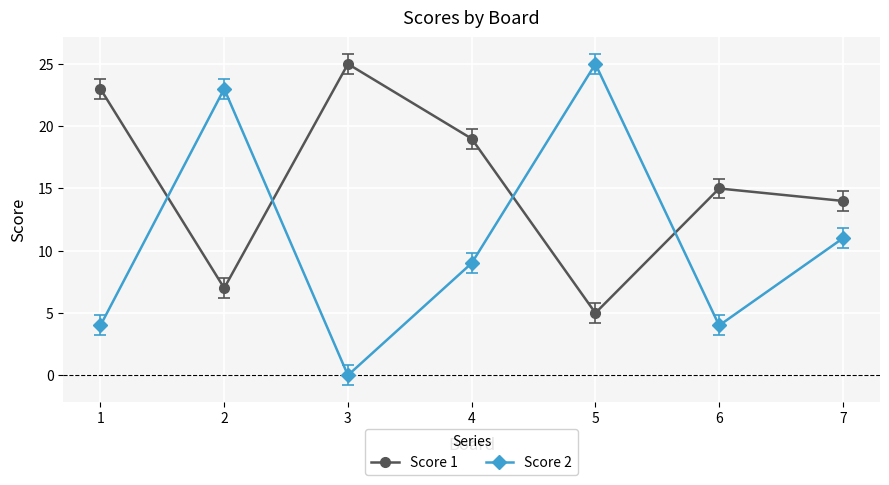

What is the difference between the second highest and second lowest values in the Score 1 series?

16